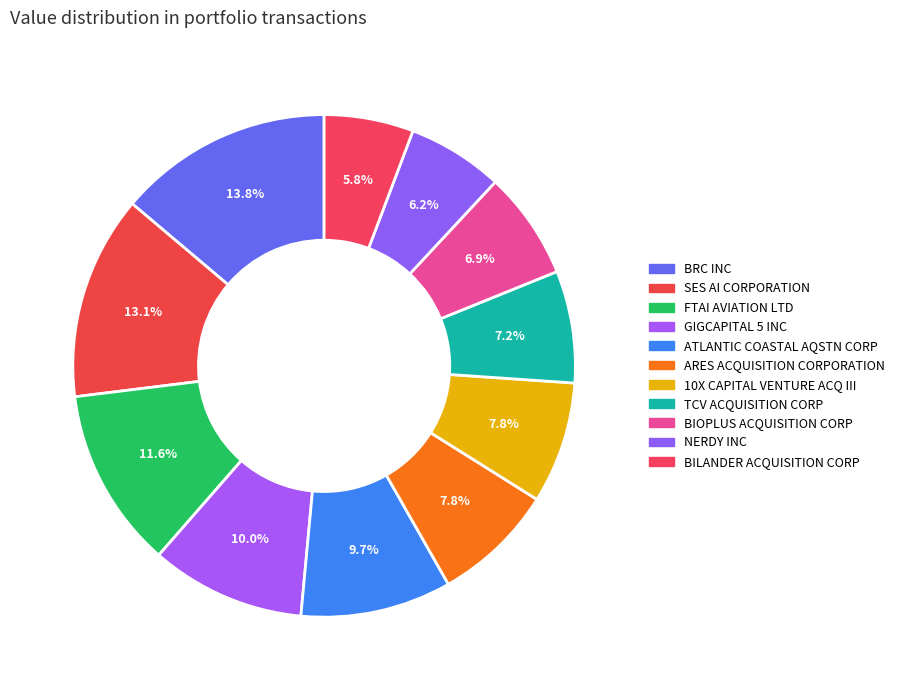

Does BILANDER ACQUISITION CORP account for over 50% of the chart?

No